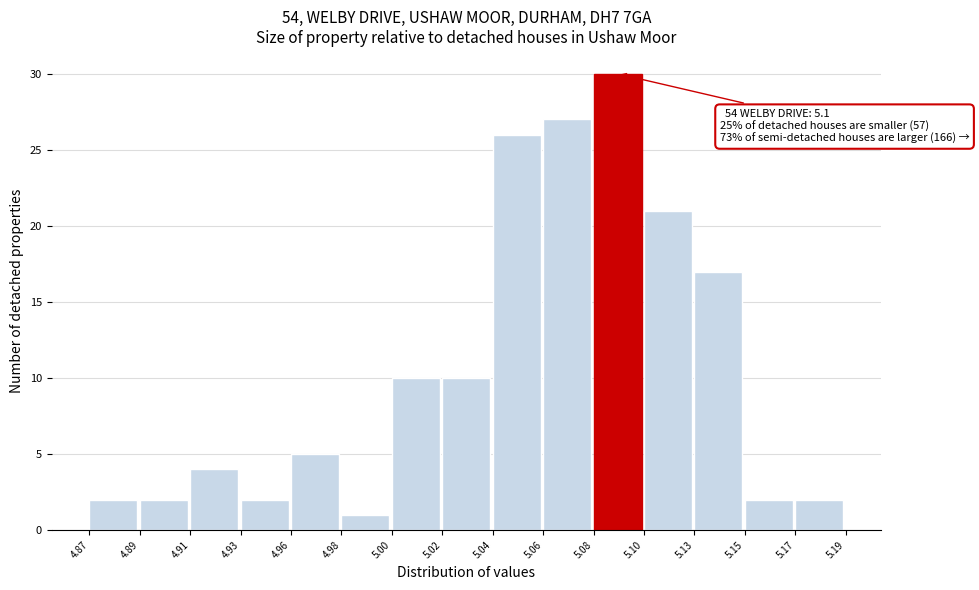

Reading left to right, list all the values displayed in this chart.

2	2	4	2	5	1	10	10	26	27	30	21	17	2	2